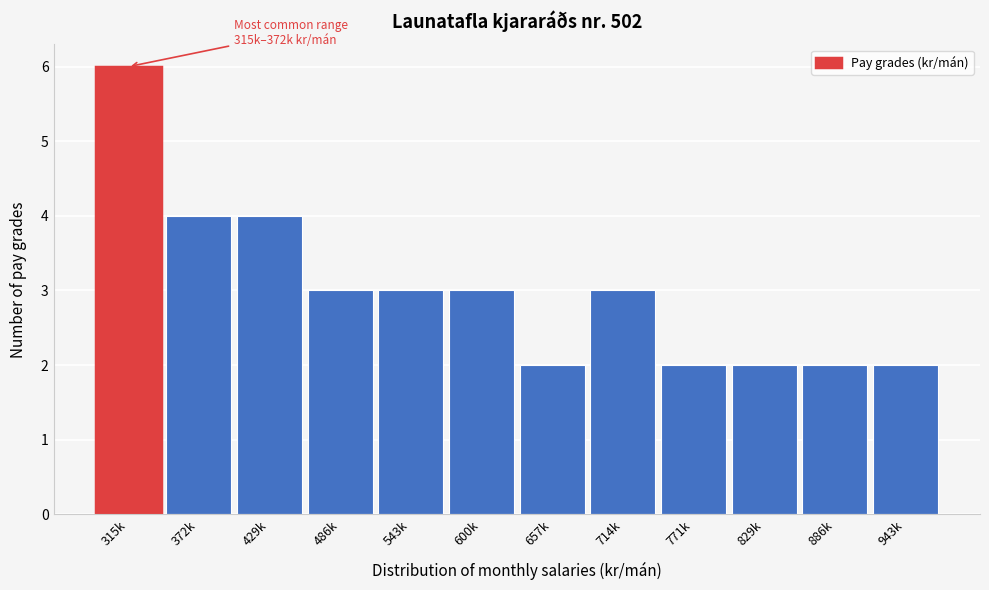

Reading left to right, list all the values displayed in this chart.

6	4	4	3	3	3	2	3	2	2	2	2